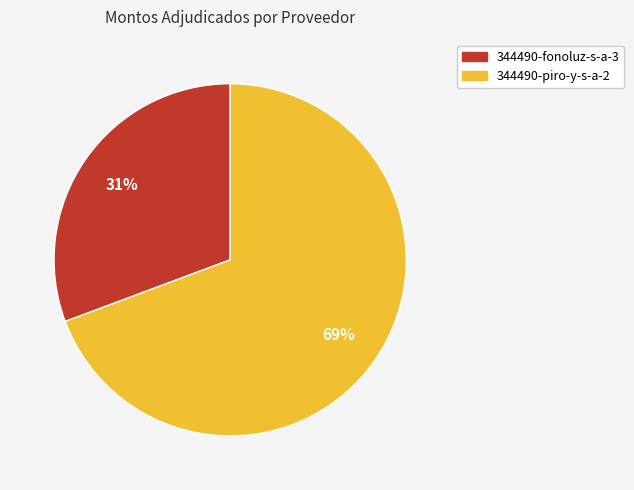

Do 344490-fonoluz-s-a-3 and 344490-piro-y-s-a-2 together represent more than half of the pie?

Yes